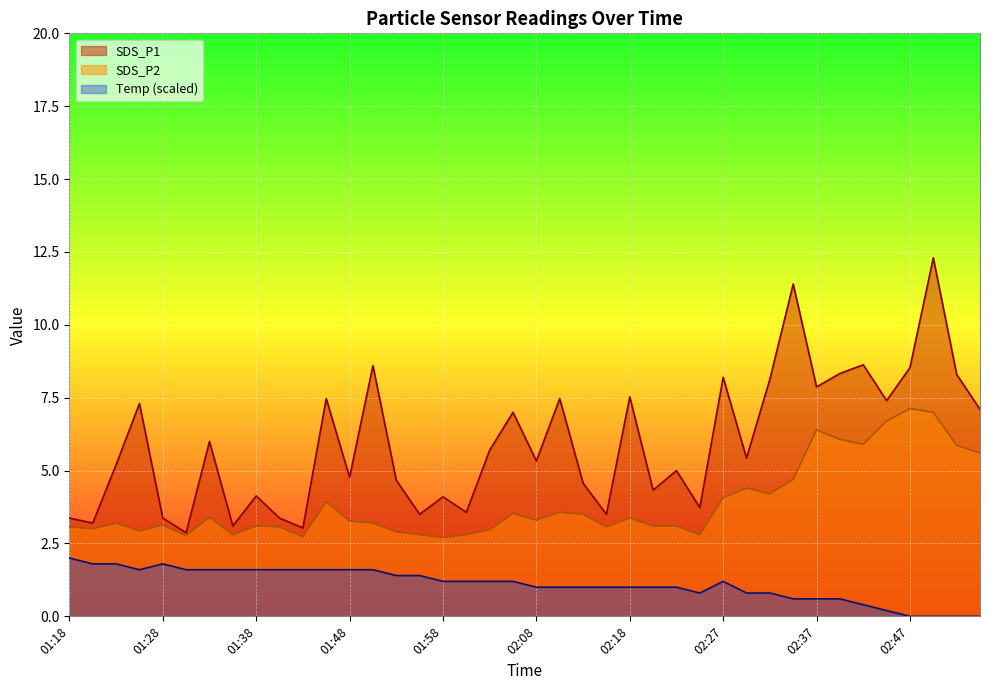

In SDS_P1, how many points are lower than both neighbors (excluding endpoints)?

14